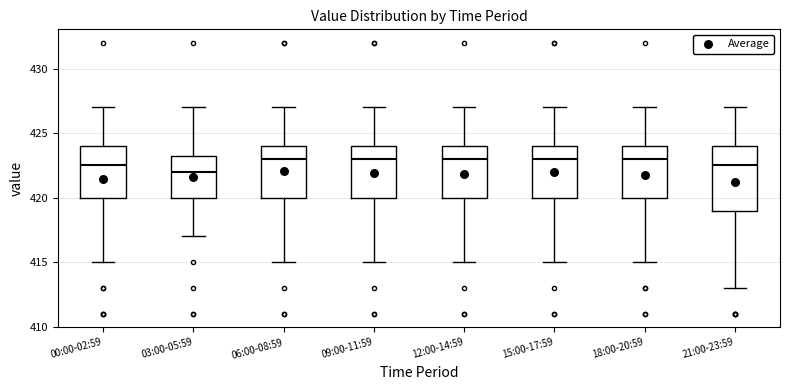

Reading left to right, transcribe this box plot: for each box, give where its median line is, the range the box spans, and where its two whiskers end, as read against the y-axis. The values are not printed on the chart, so give them approximately, as read against the axis.

00:00-02:59: median 422.5, box 420.0 to 424.0, whiskers 415.0 to 427.0
03:00-05:59: median 422.0, box 420.0 to 423.5, whiskers 417.0 to 427.0
06:00-08:59: median 423.0, box 420.0 to 424.0, whiskers 415.0 to 427.0
09:00-11:59: median 423.0, box 420.0 to 424.0, whiskers 415.0 to 427.0
12:00-14:59: median 423.0, box 420.0 to 424.0, whiskers 415.0 to 427.0
15:00-17:59: median 423.0, box 420.0 to 424.0, whiskers 415.0 to 427.0
18:00-20:59: median 423.0, box 420.0 to 424.0, whiskers 415.0 to 427.0
21:00-23:59: median 422.5, box 419.0 to 424.0, whiskers 413.0 to 427.0